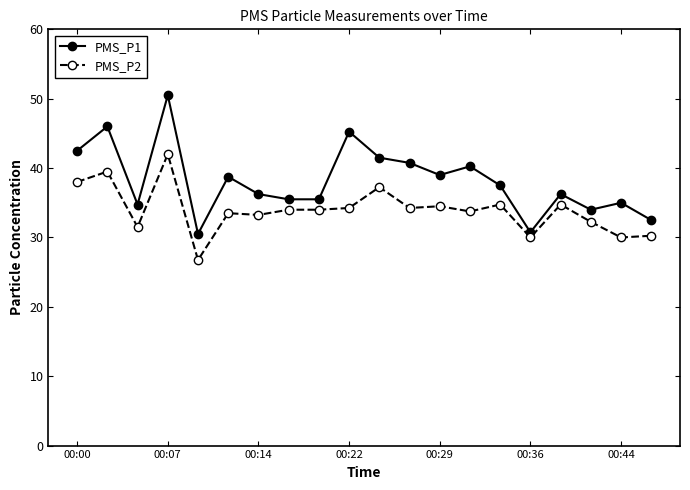

List the series in order of their peak value, highest first.

PMS_P1, PMS_P2